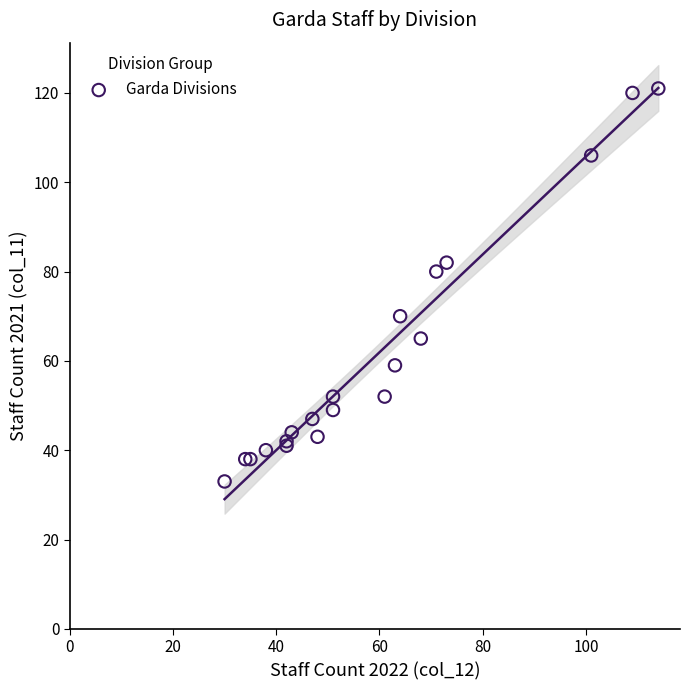

What Y value in the scatter plot is closest to 77?

80